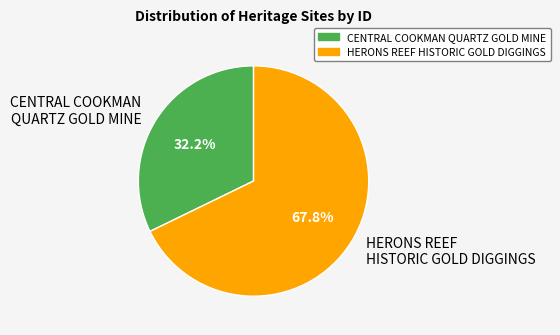

To the nearest percent, what is the difference between the largest and smallest slice percentages?

36%